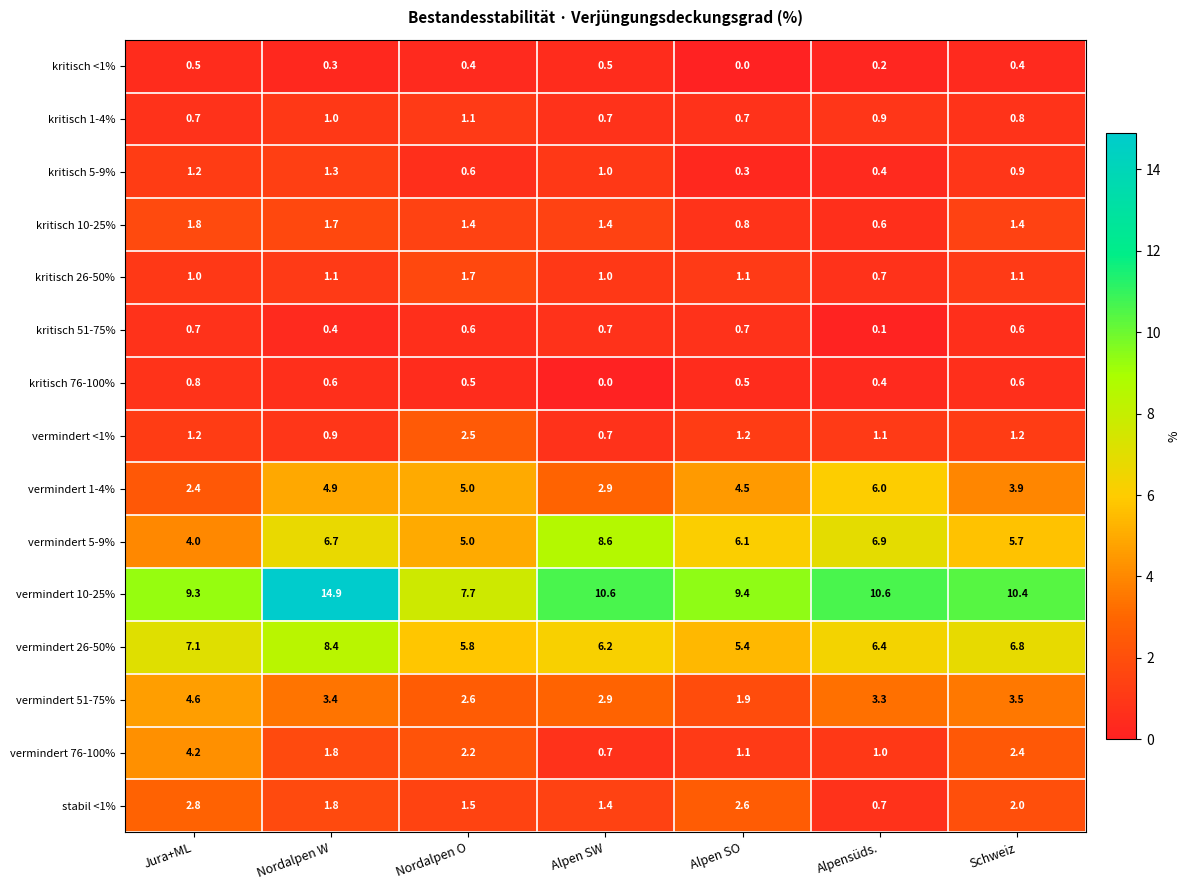

Between Nordalpen W and Alpen SO, which series saw the biggest shift?

vermindert 10-25%